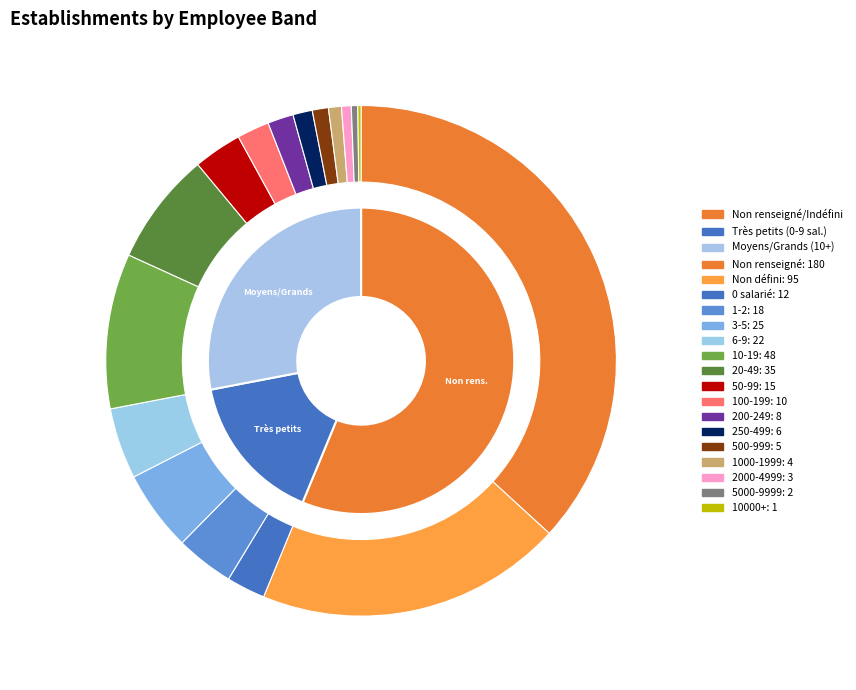

Does any single category account for the majority?

No